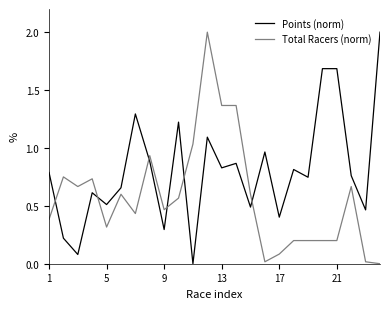

How many times do Points (norm) and Total Racers (norm) cross each other?

6